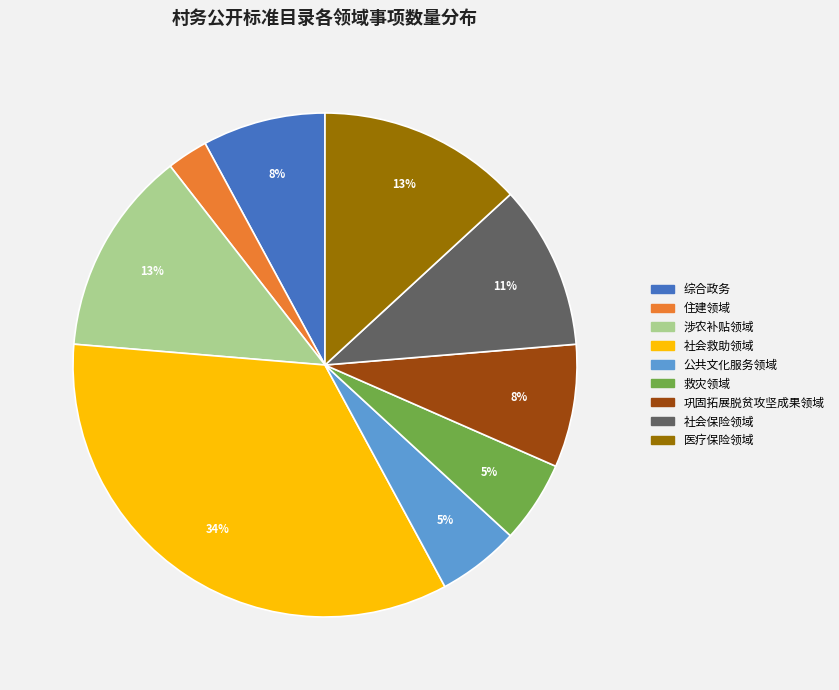

What is the smallest slice in the pie chart?

住建领域